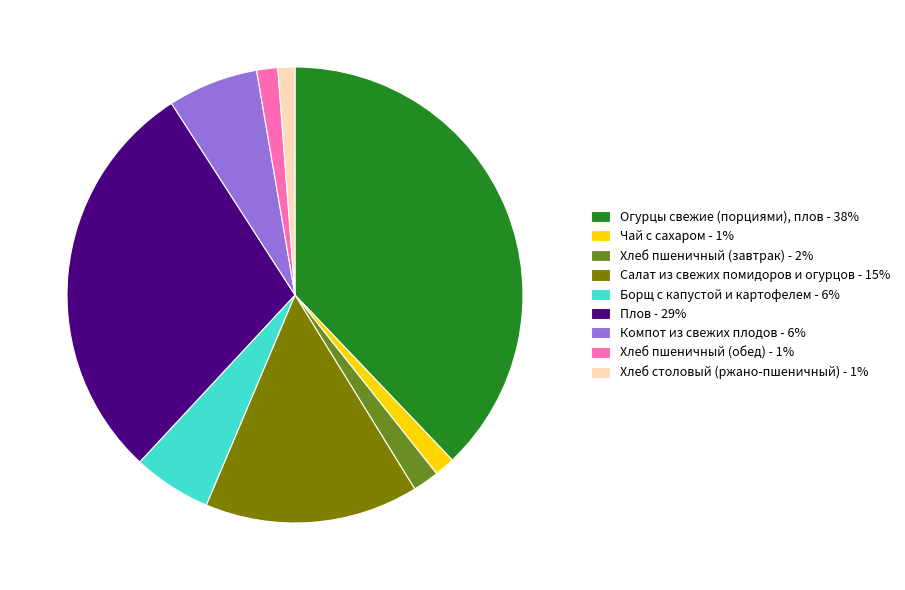

Is Хлеб пшеничный (обед) the majority of the pie?

No